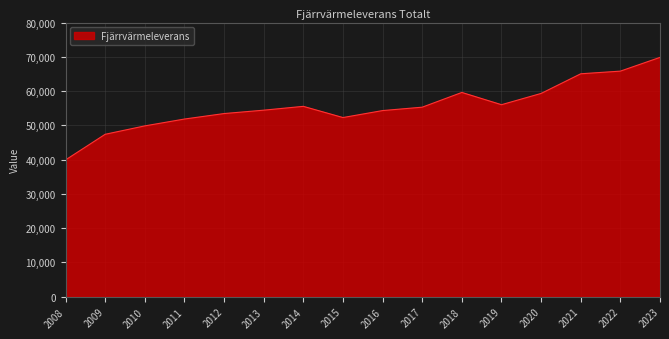

True or false: the data shows 49850 at 2010.

True